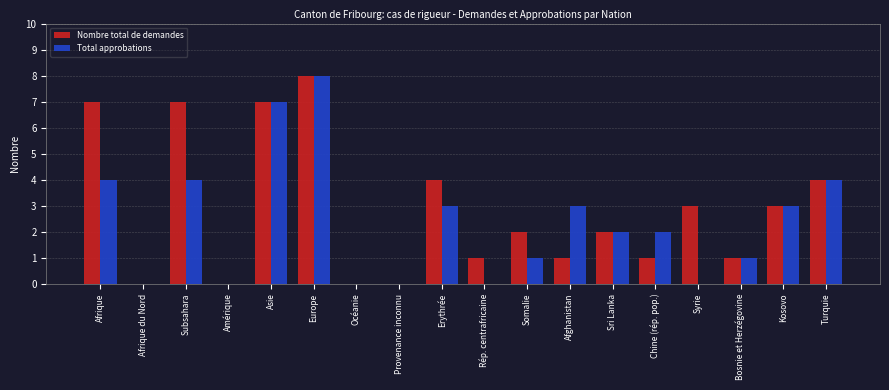

What is the total value across all series at Subsahara?

11